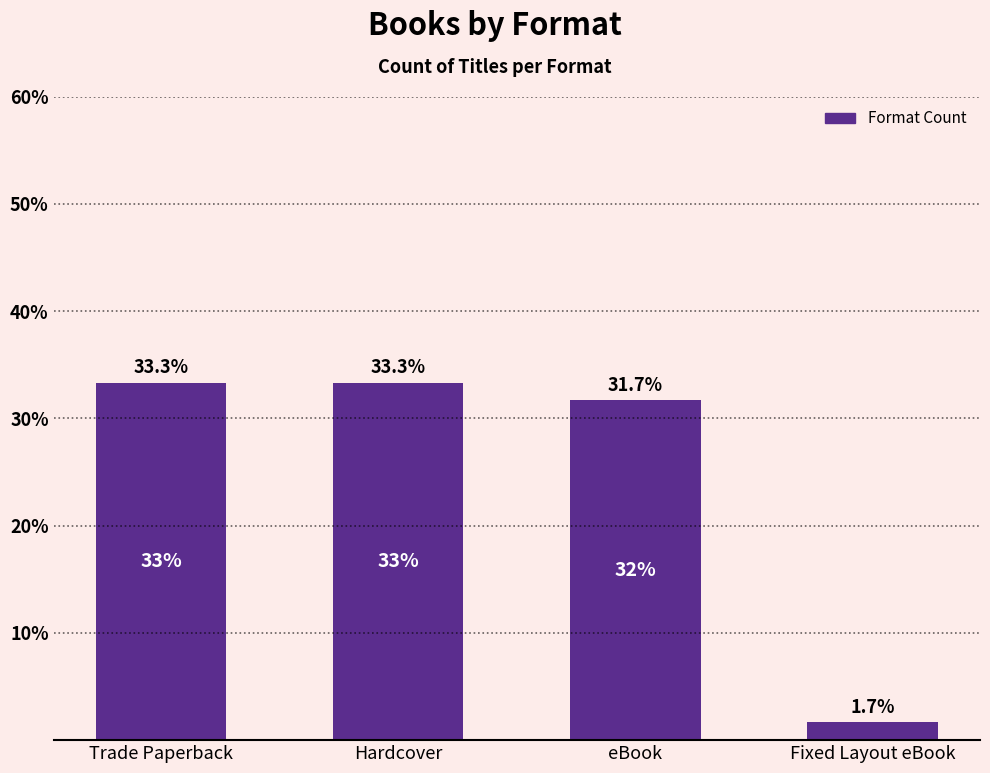

What is the sum of the values at eBook and Fixed Layout eBook?

33.3